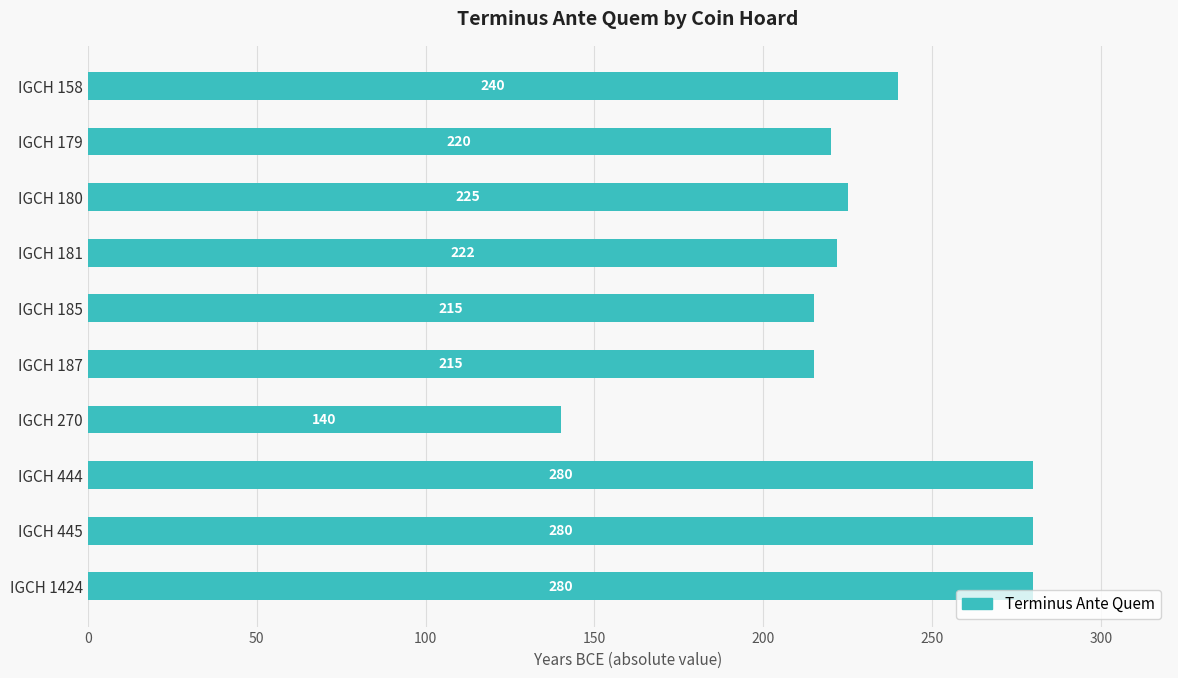

What is the greatest value displayed?

280